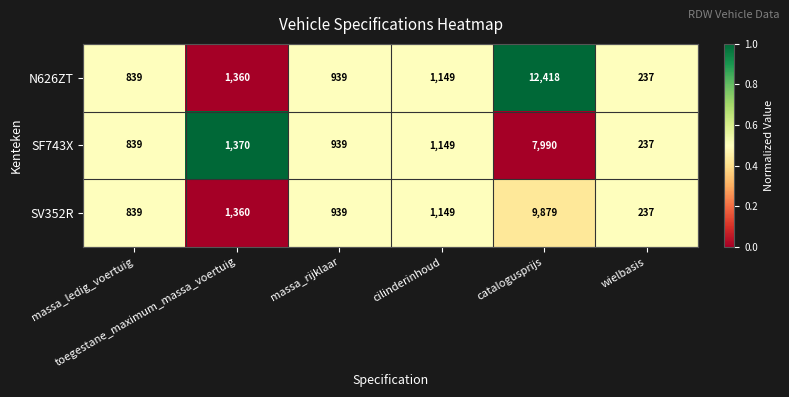

What is the smallest value displayed?

237